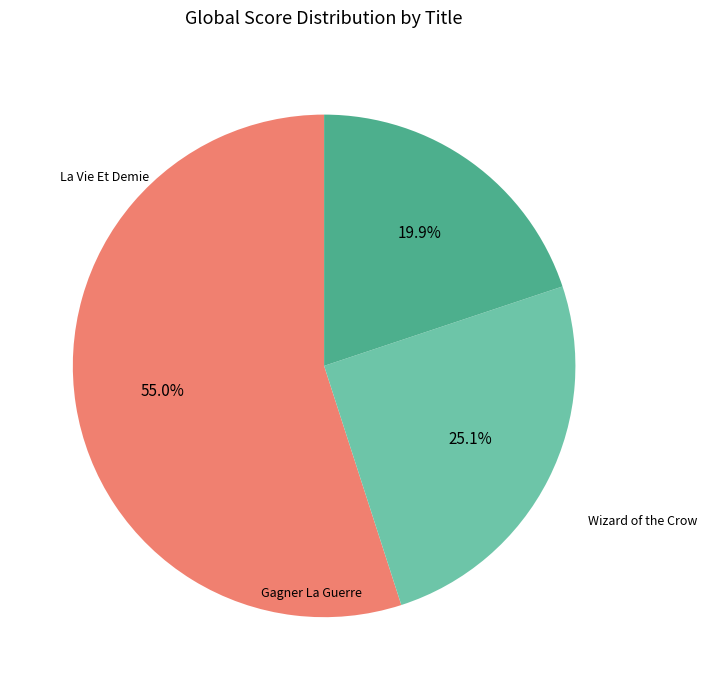

Is there any slice that represents more than half of the pie?

Yes